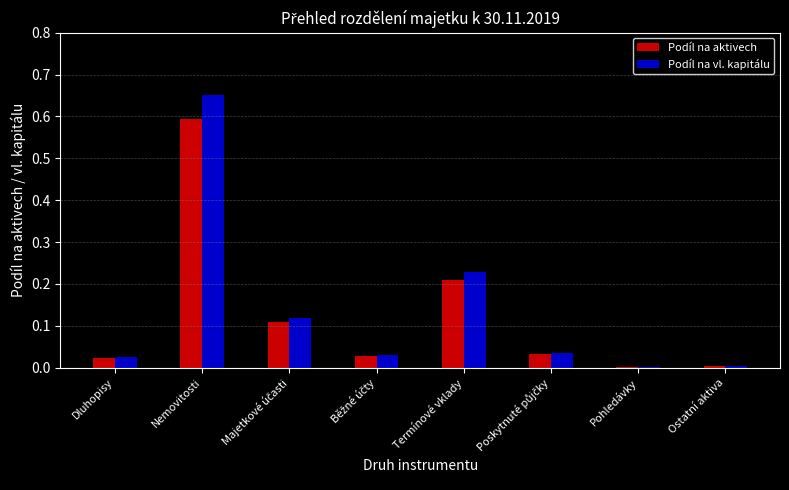

Which label corresponds to the largest value in the chart?

Nemovitosti